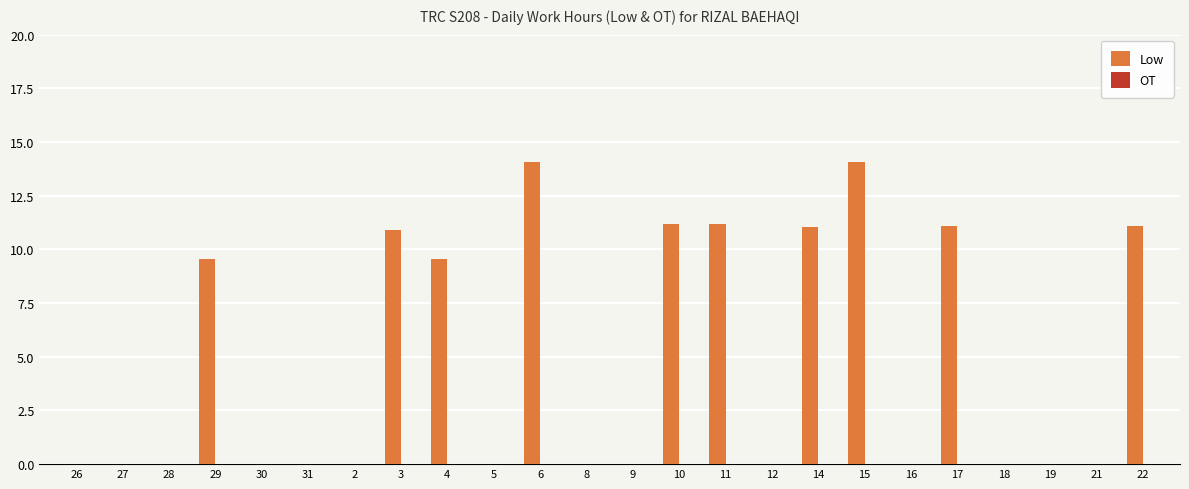

What is the change in value from 28 to 10?

+11.2